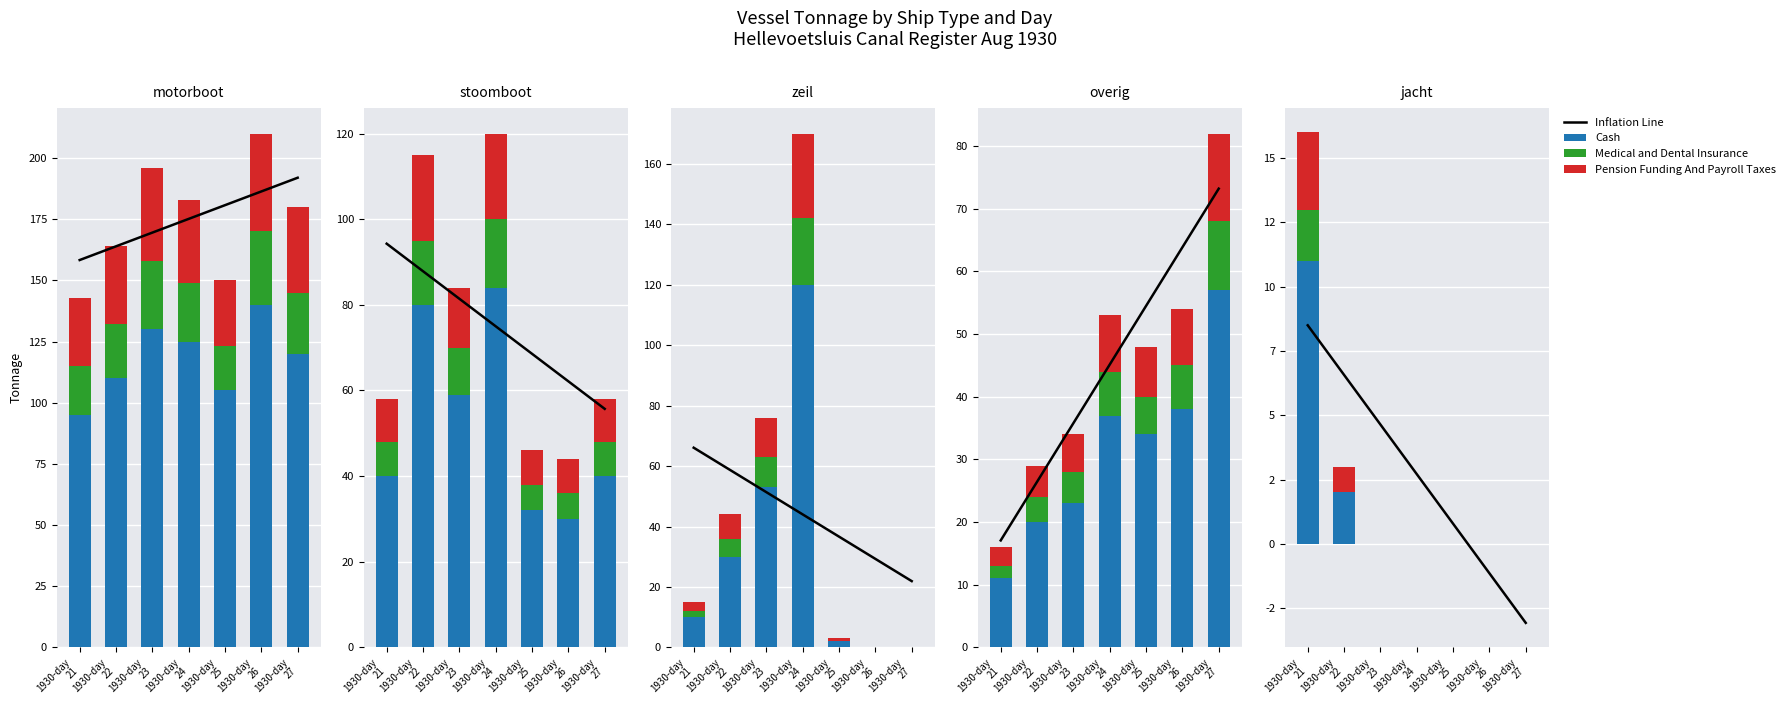

Between 1930-day
23 and 1930-day
27, which series saw the biggest shift?

Inflation Line